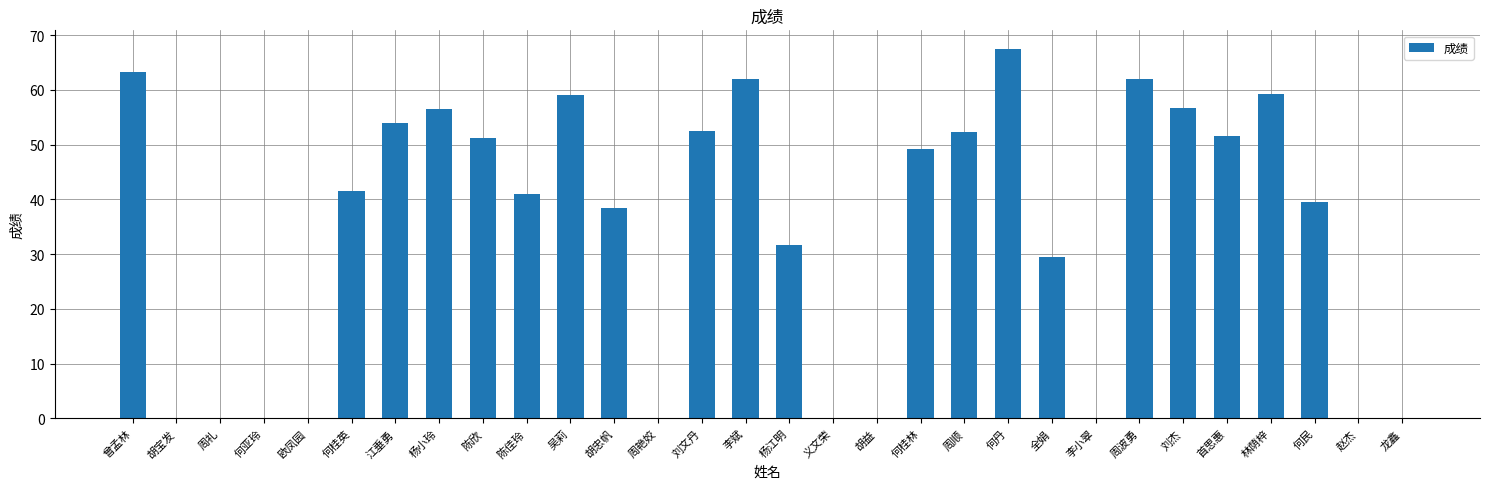

What is the change in value from 曾孟林 to 周顺?

-11.0